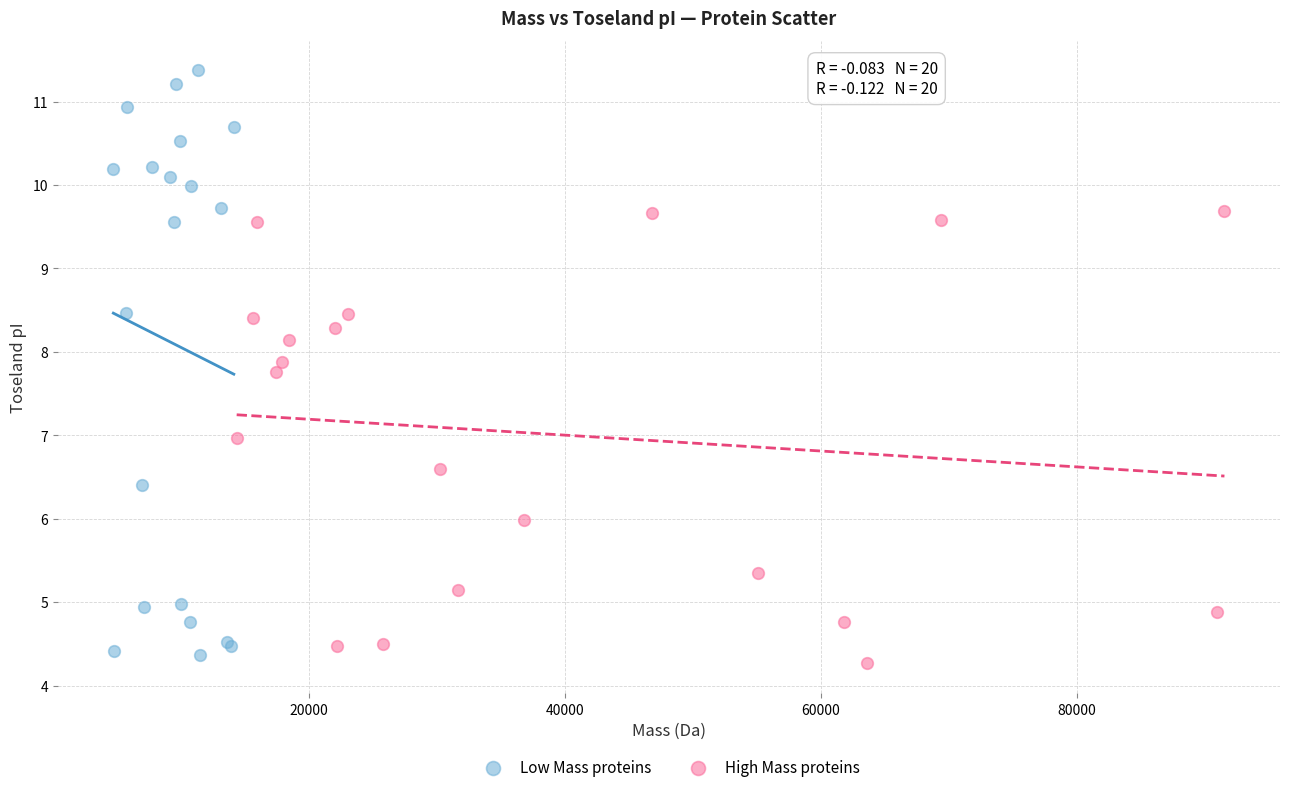

Which series contains the highest Y value?

Low Mass proteins